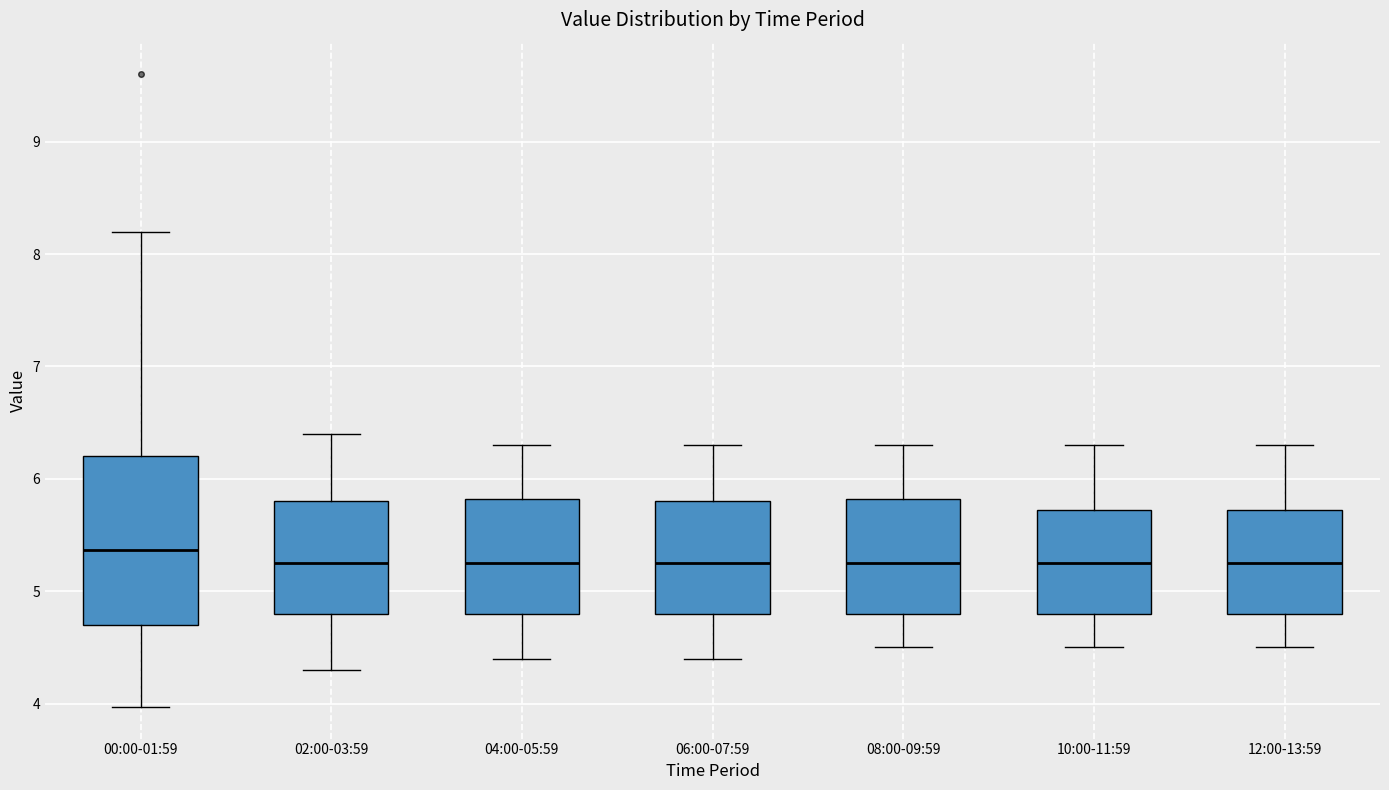

Comparing the boxes themselves (not the whiskers), which one is the tallest?

00:00-01:59